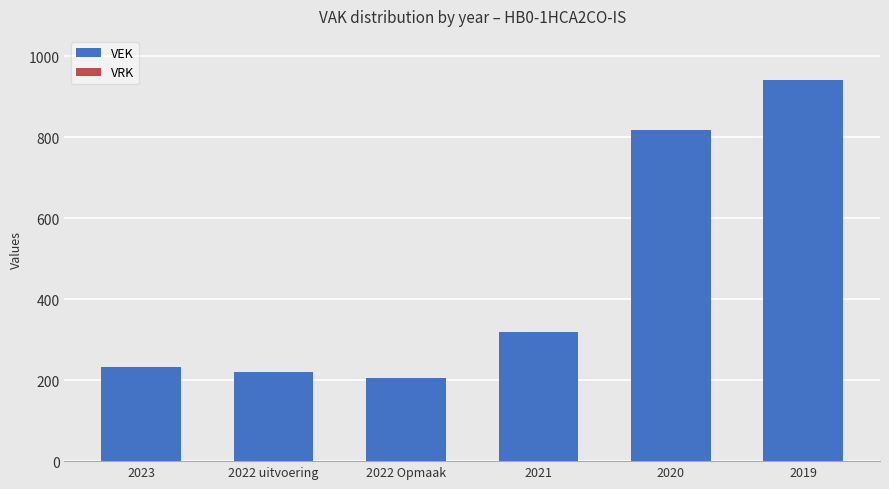

Where is the data nearest to the value 573?

2020